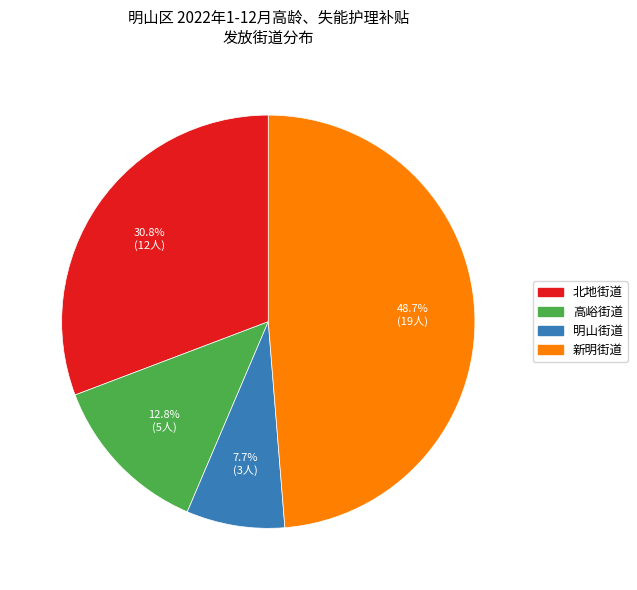

Which slice is the largest?

新明街道